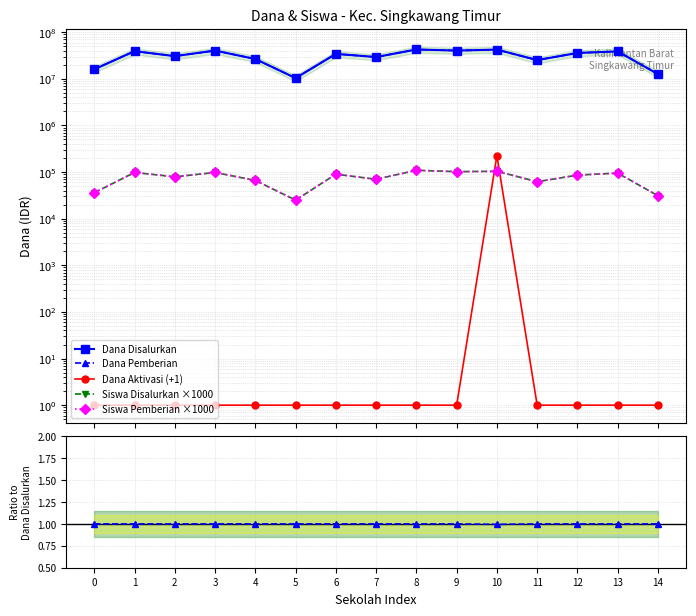

At 4, list the series in order from largest to smallest.

Dana Disalurkan, Dana Pemberian, Siswa Disalurkan, Siswa Pemberian, Dana Aktivasi